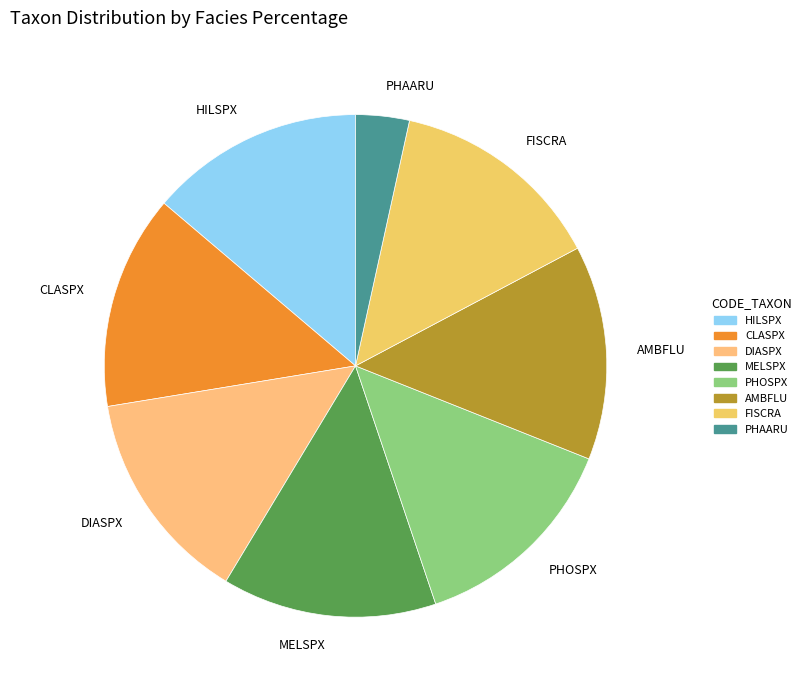

Combined, do CLASPX and PHAARU account for over 50%?

No